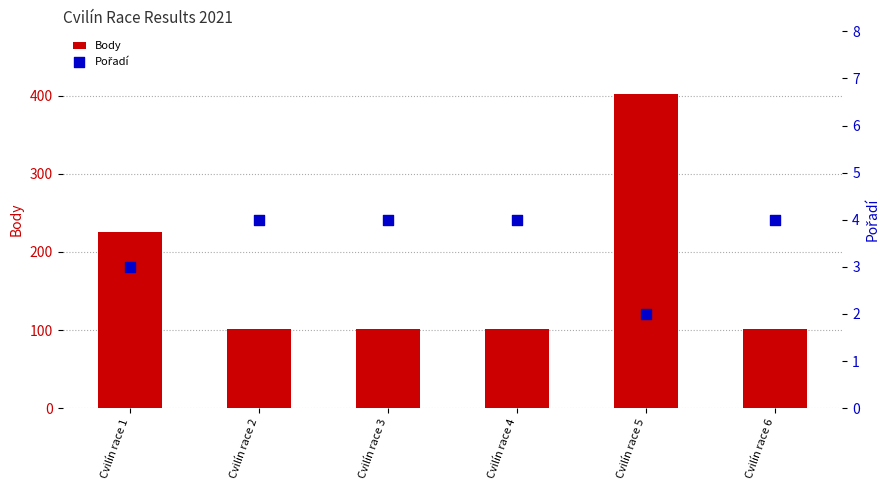

Is the value of Pořadí at Cvilín race 3 greater than the value of Body at Cvilín race 4?

No